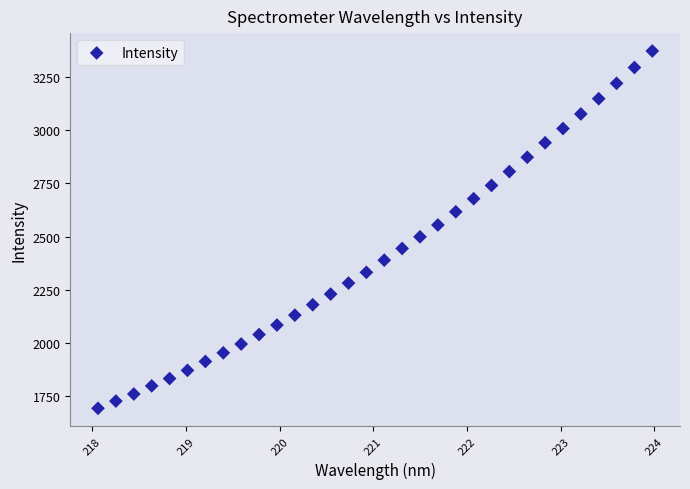

What is the range of Y values (max minus min)?

1682.4